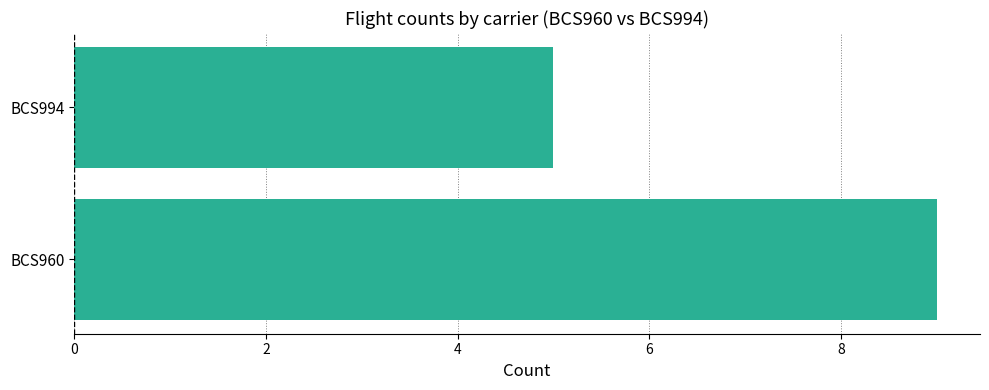

The chart shows a value of 9 at BCS960. True or false?

True